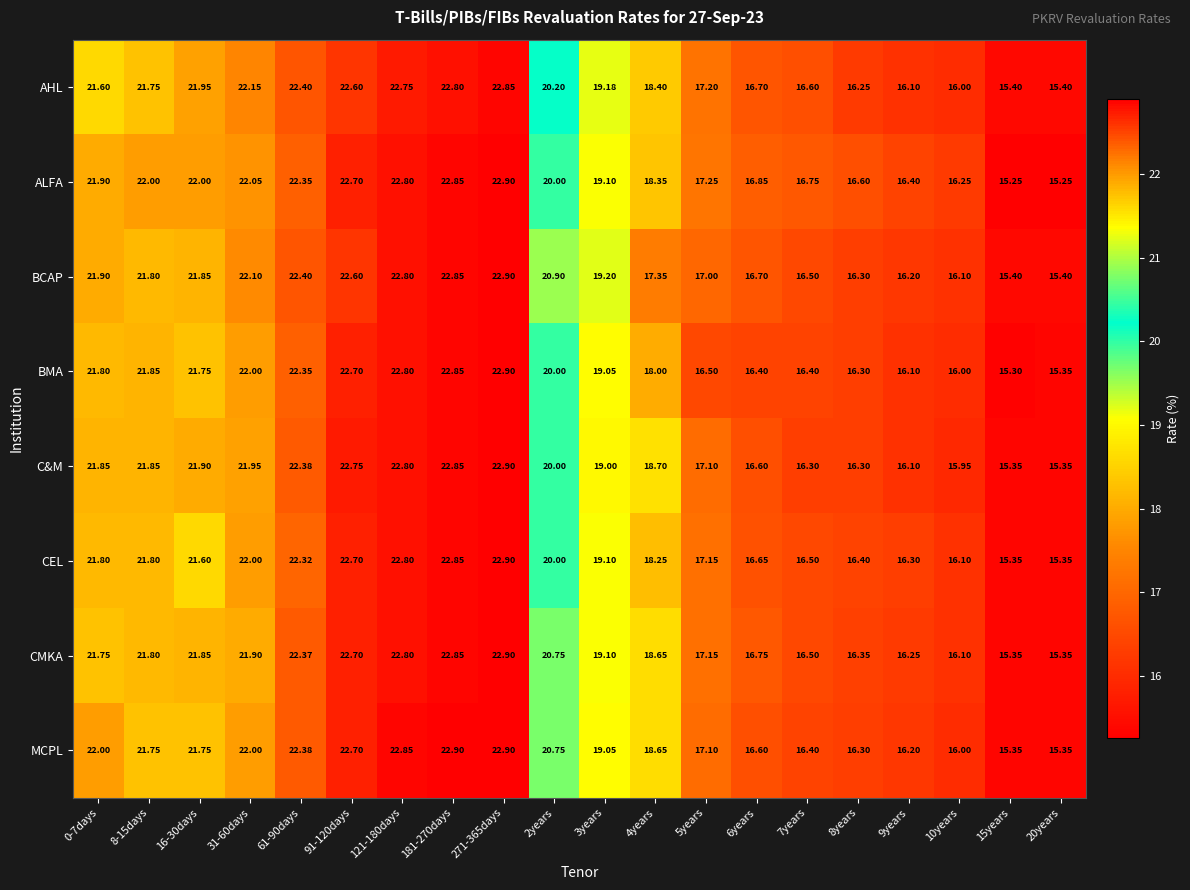

Which series has the largest range (max minus min)?

ALFA